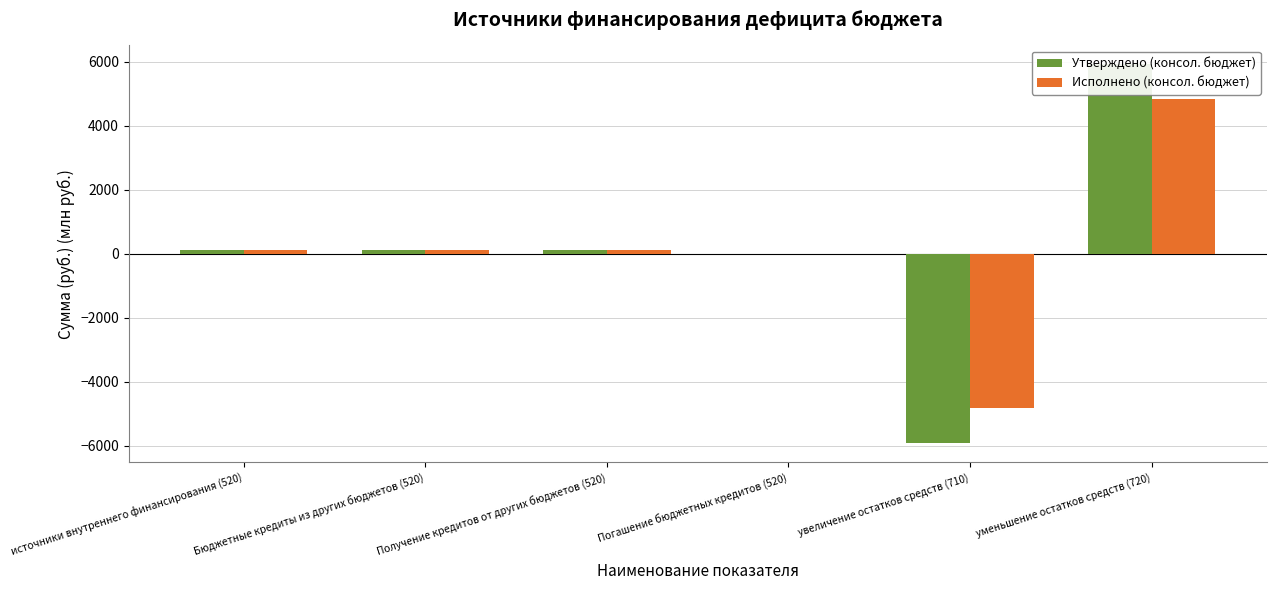

What is the total value across all series at Погашение бюджетных кредитов (520)?

-0.8